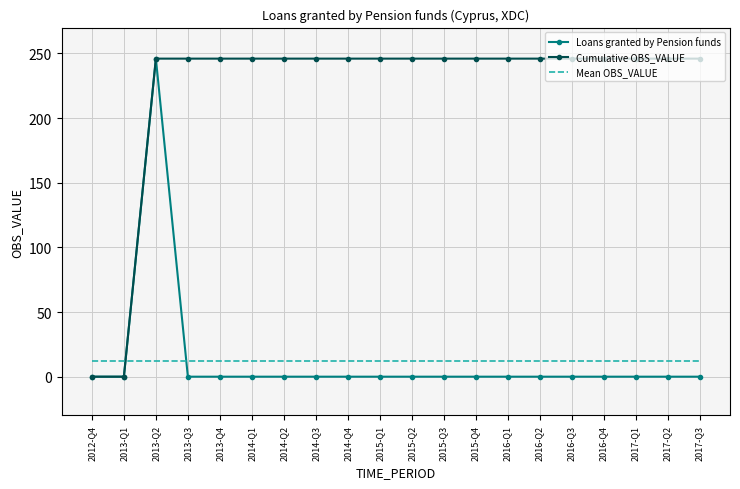

How many intersections are there between Mean OBS_VALUE and Cumulative OBS_VALUE?

1